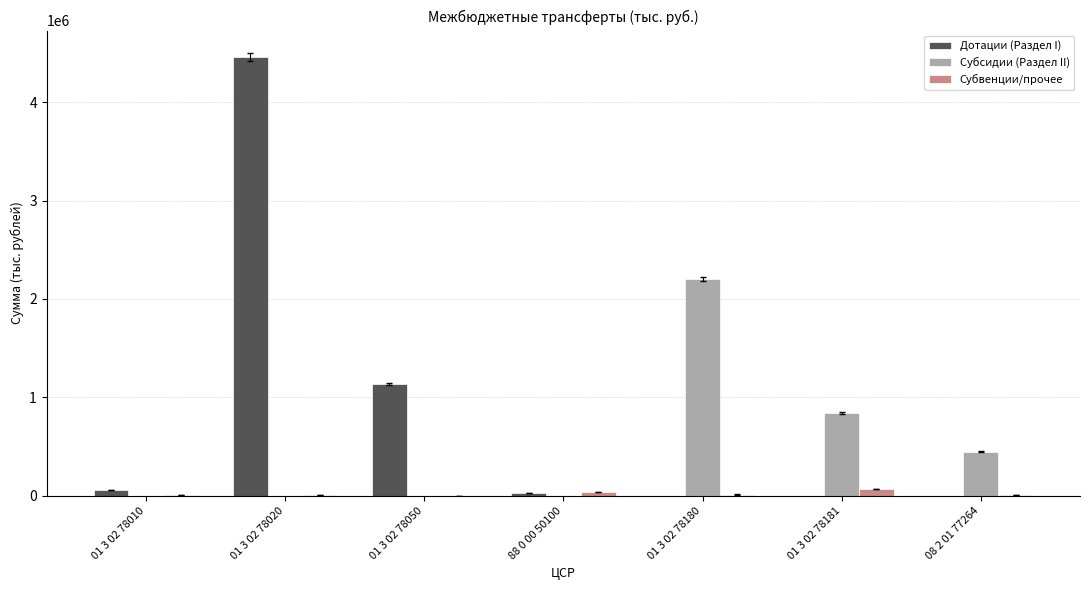

Which series has the largest total across all categories?

Дотации (Раздел I)